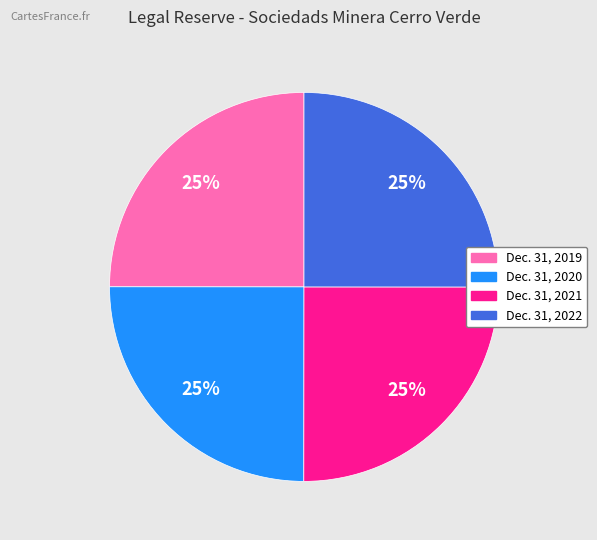

The Dec. 31, 2019 slice represents 15% of the pie. True or false?

False